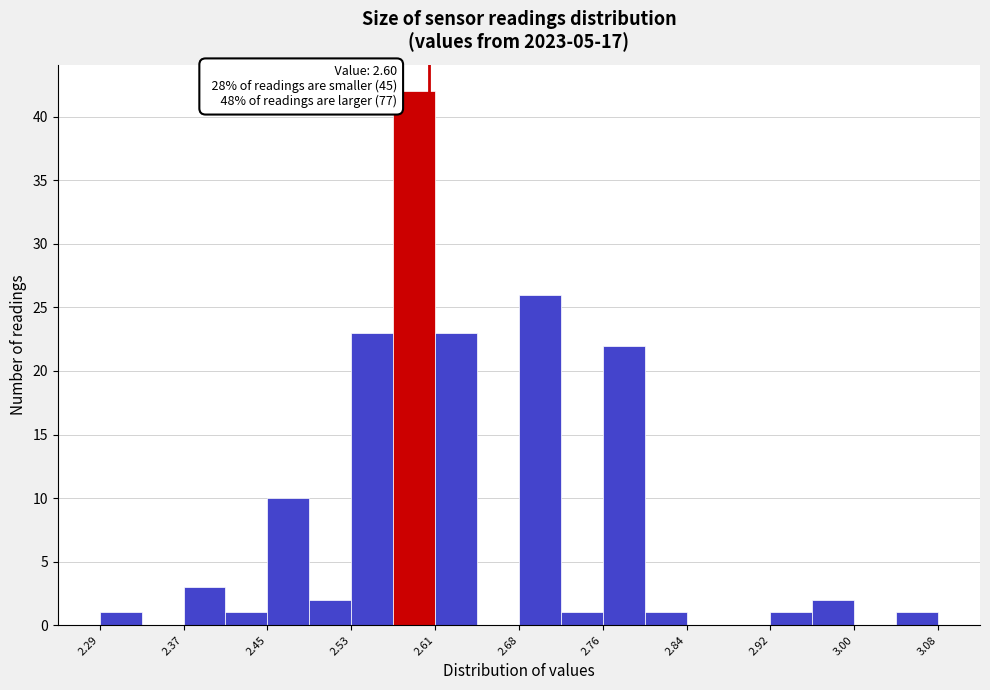

Around what value on the x-axis is the tallest bar? Give the approximate position of its centre, as read against the axis.

2.59